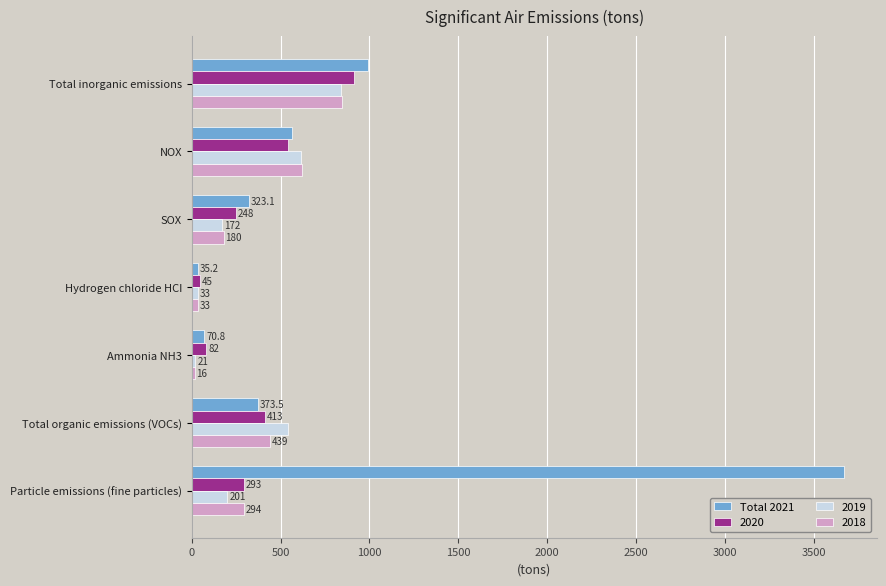

Which category has the lowest value across all series?

Ammonia NH3